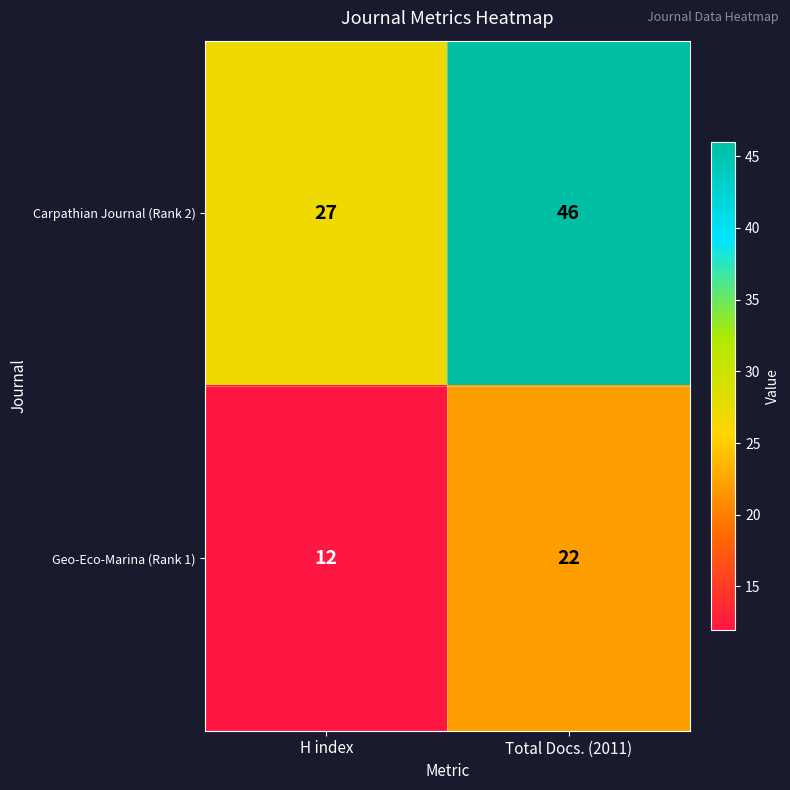

What is the total value across all series at Total Docs. (2011)?

68